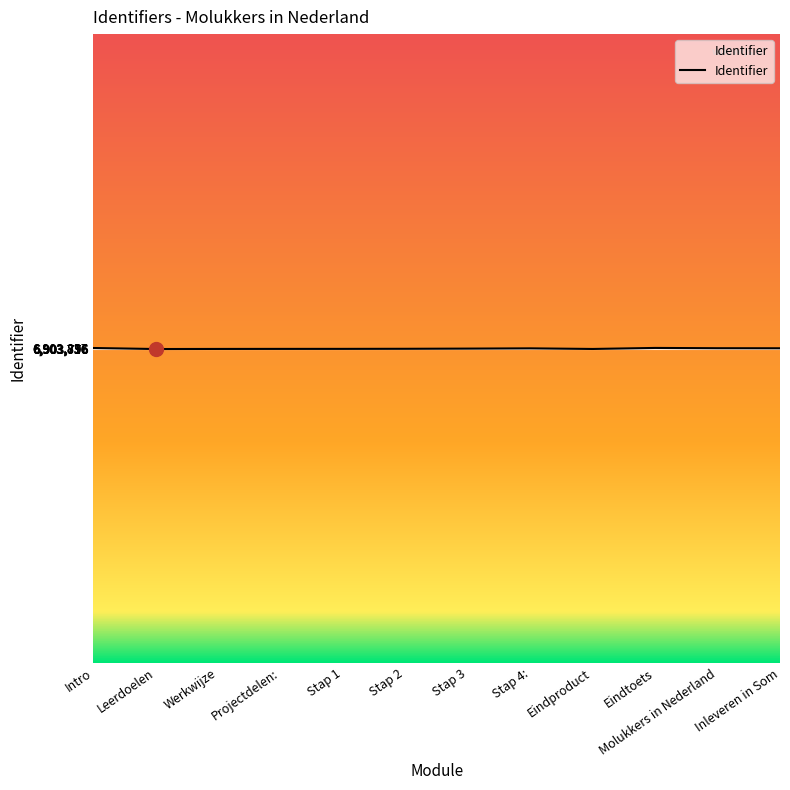

Approximately how many times larger is the value at Stap 4: compared to Stap 2?

1.0